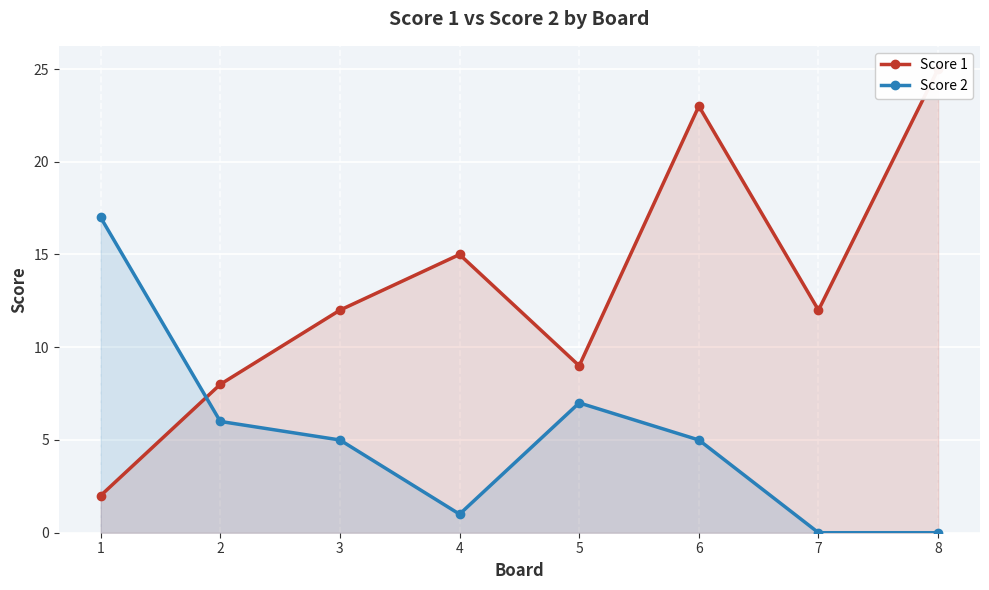

Which series has the largest range (max minus min)?

Score 1